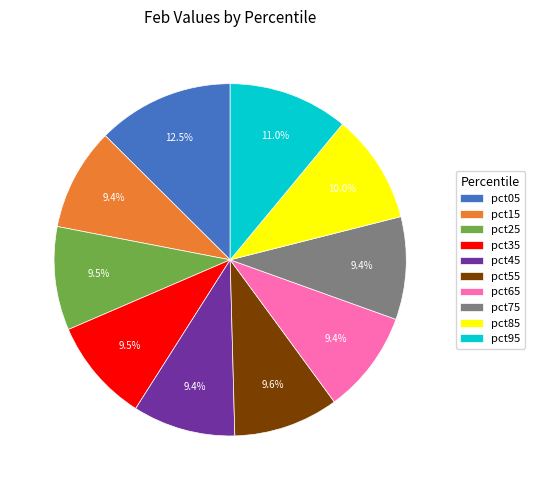

Approximately how many times larger is the value at pct35 compared to pct95?

0.9